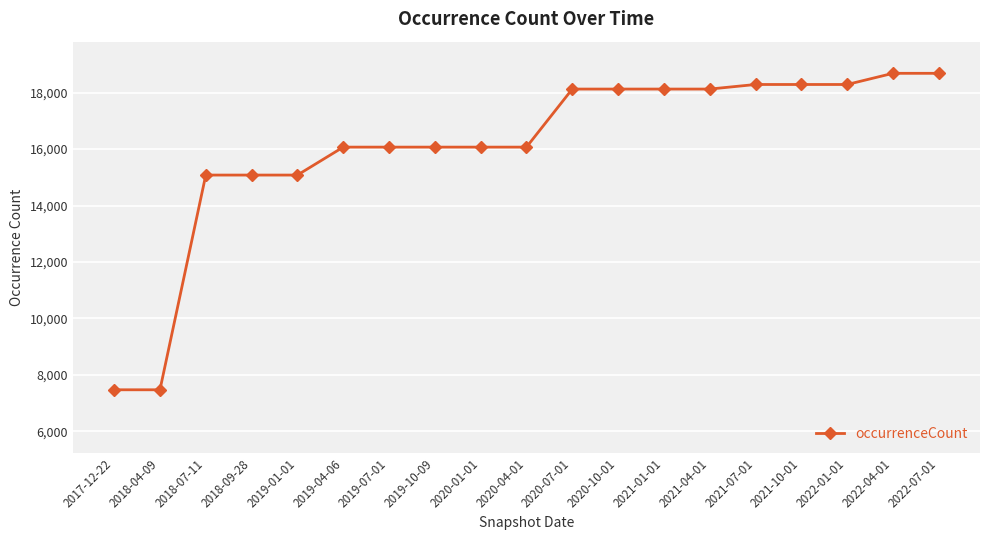

What is the value of the 15th point from the left?

18288